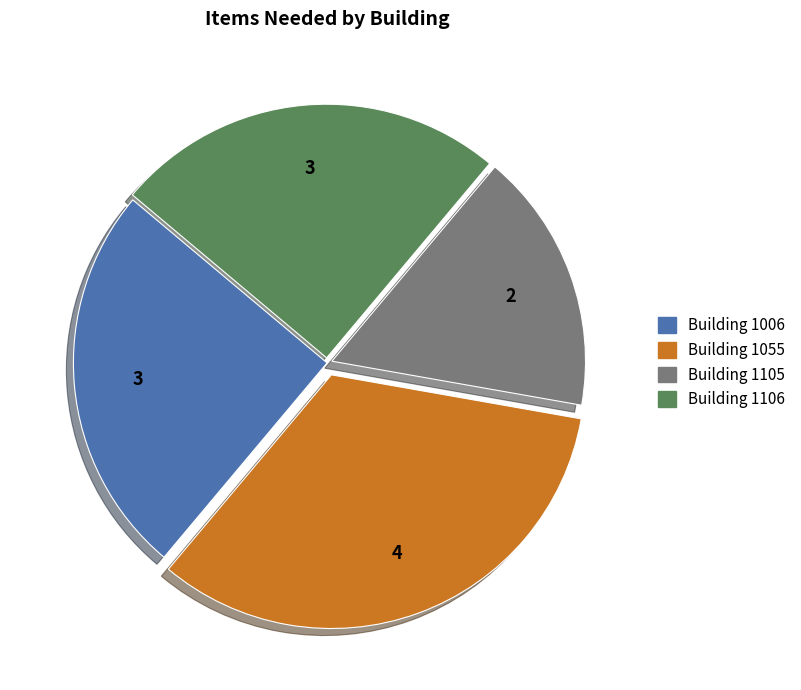

Is there a majority slice in this chart?

No